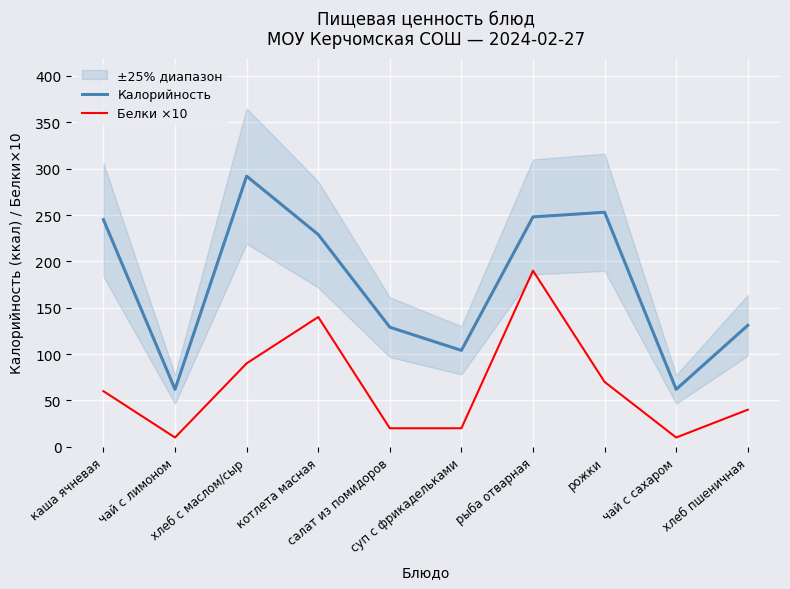

Between каша ячневая and хлеб с маслом/сыр, which series saw the biggest shift?

Калорийность